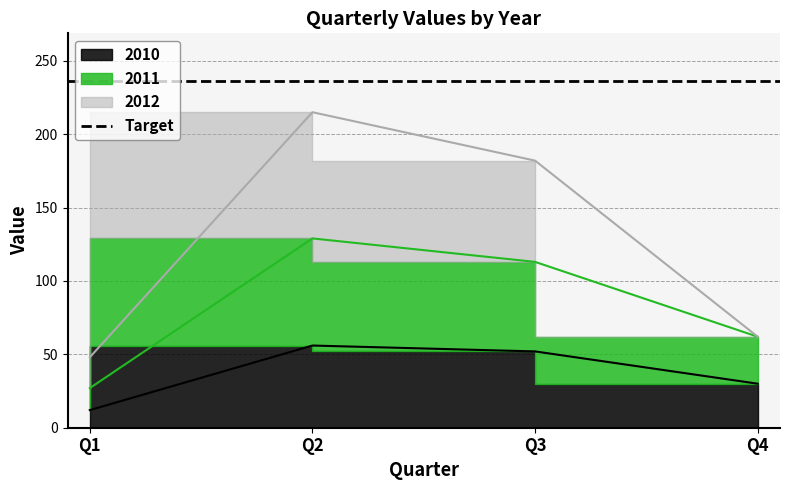

What is the value of the 2010 point at the 3rd from the left?

52